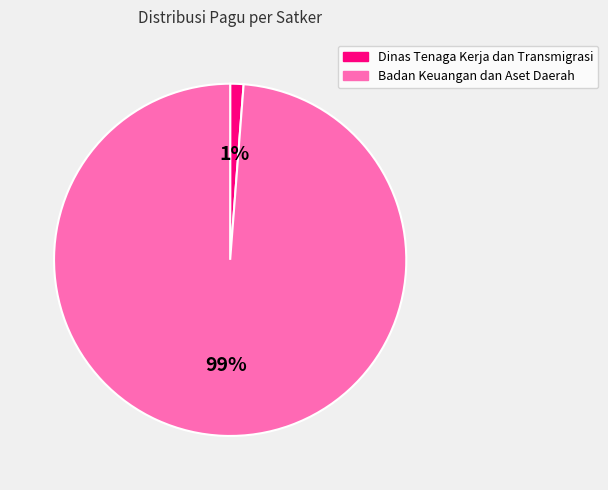

Which slice is the smallest?

Dinas Tenaga Kerja dan Transmigrasi